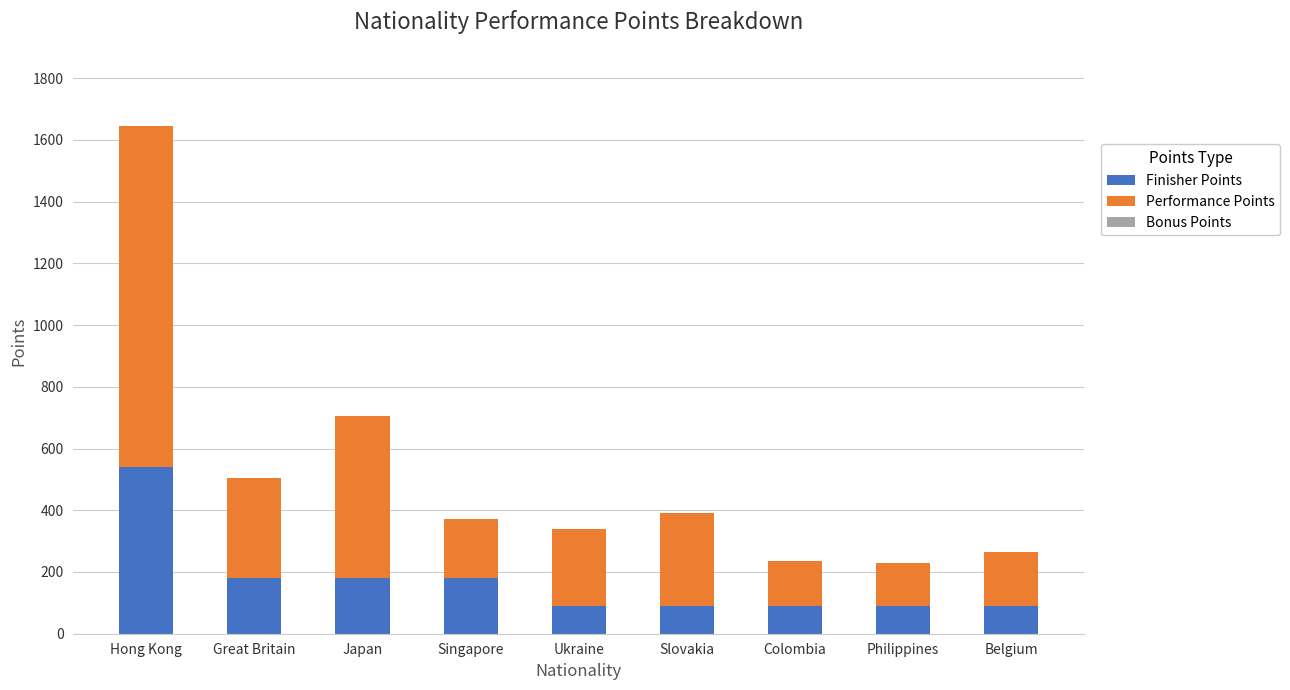

At which category is the sum across all series the highest?

Hong Kong